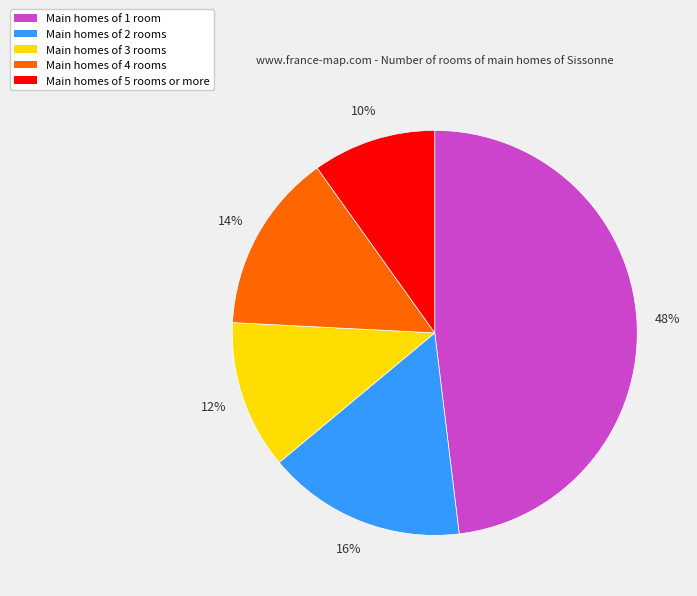

To the nearest percent, what percentage of the pie is Main homes of 2 rooms?

16%